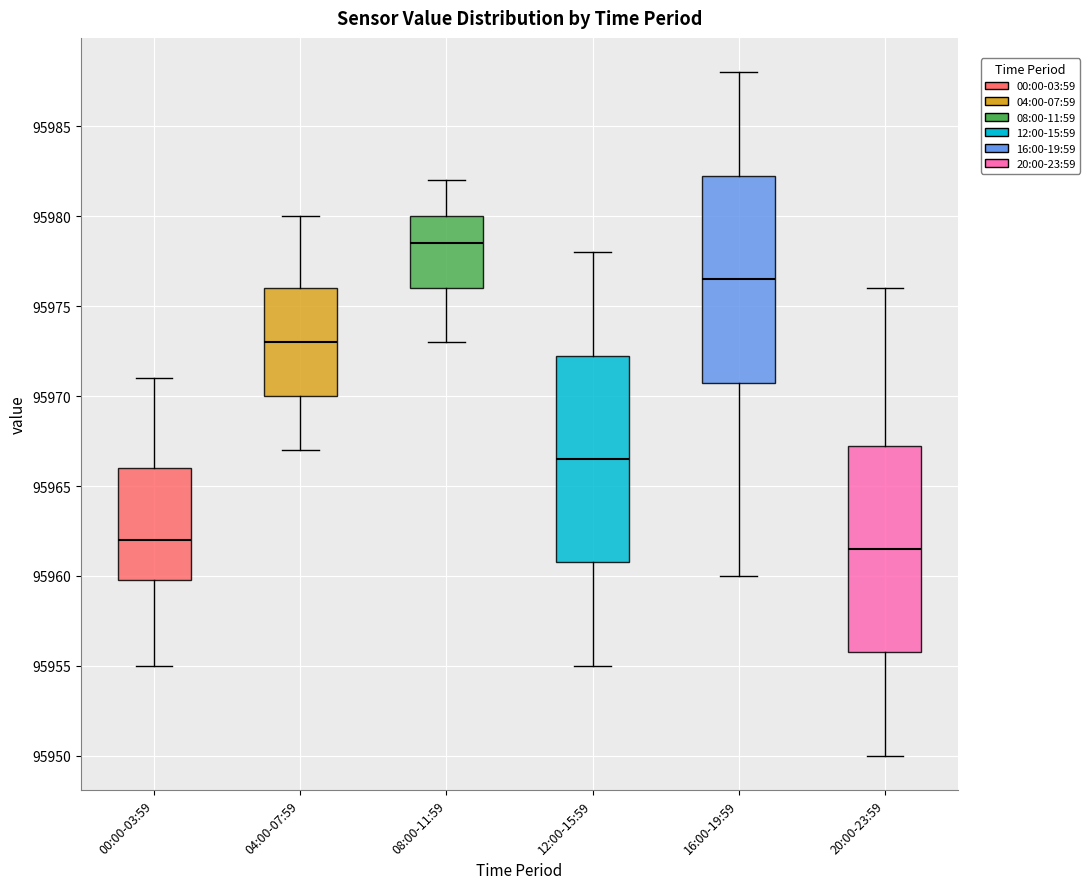

Where does the lower whisker of the box for 00:00-03:59 end on the y-axis? The values are not printed on the chart, so give them approximately, as read against the axis.

95955.0